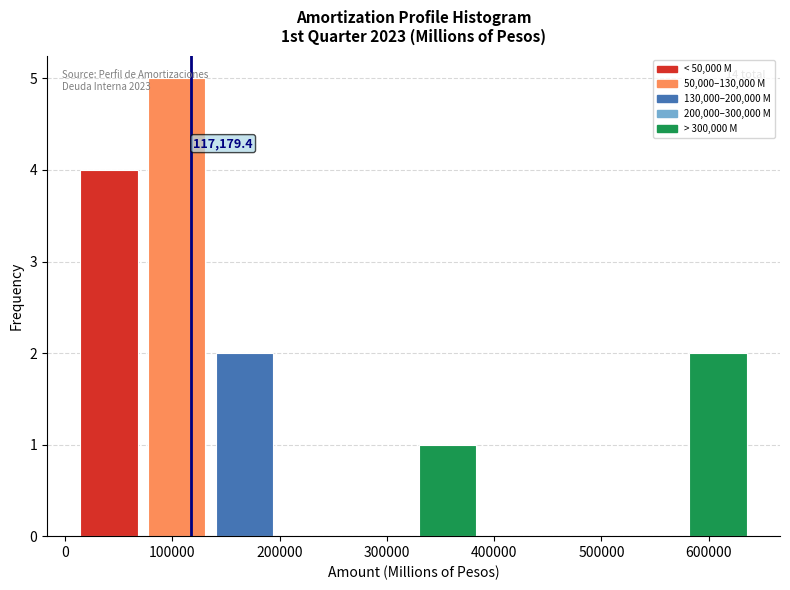

Over which range of the x-axis is the bar tallest?

70000 to 140000